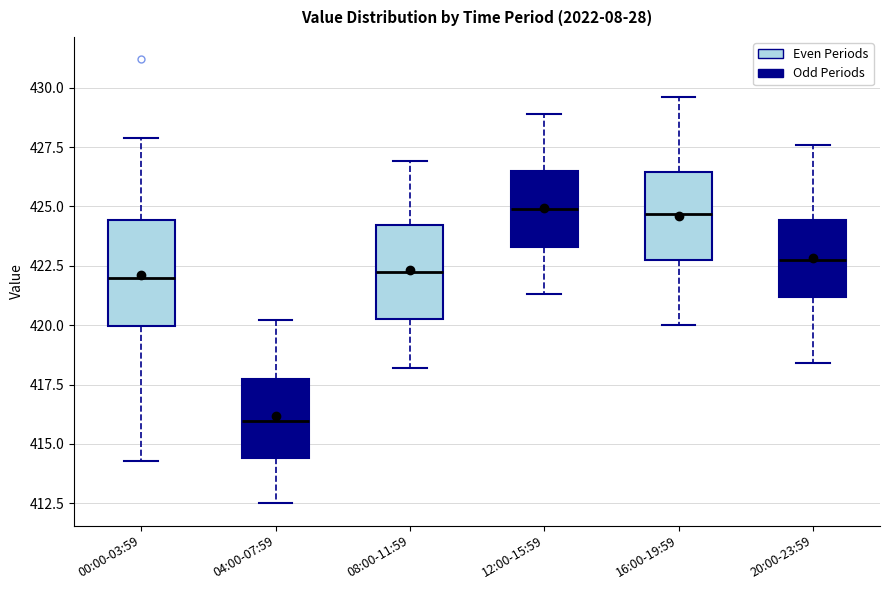

Reading left to right, transcribe this box plot: for each box, give where its median line is, the range the box spans, and where its two whiskers end, as read against the y-axis. The values are not printed on the chart, so give them approximately, as read against the axis.

00:00-03:59: median 422.0, box 420.0 to 424.5, whiskers 414.5 to 428.0
04:00-07:59: median 416.0, box 414.5 to 418.0, whiskers 412.5 to 420.0
08:00-11:59: median 422.5, box 420.5 to 424.0, whiskers 418.0 to 427.0
12:00-15:59: median 425.0, box 423.5 to 426.5, whiskers 421.5 to 429.0
16:00-19:59: median 424.5, box 423.0 to 426.5, whiskers 420.0 to 429.5
20:00-23:59: median 423.0, box 421.0 to 424.5, whiskers 418.5 to 427.5